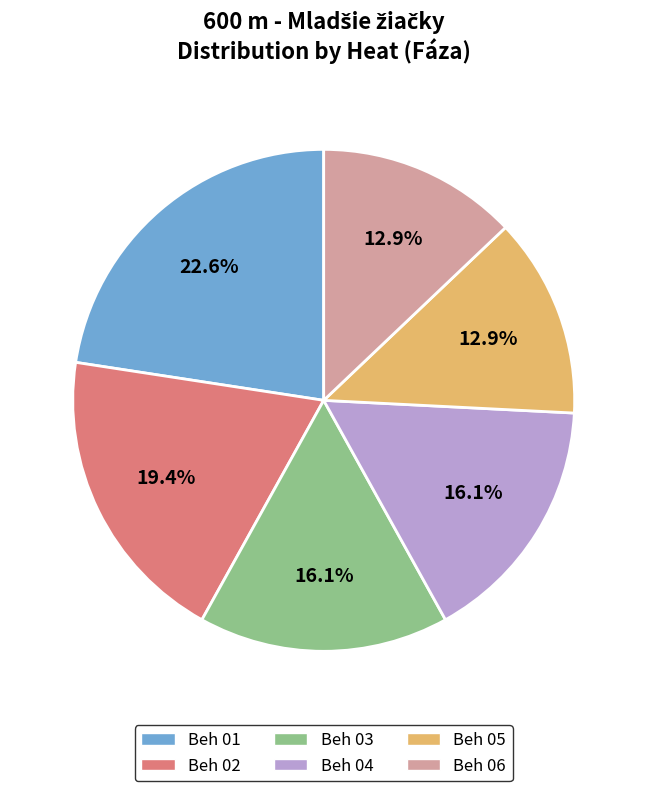

What is the largest slice in the pie chart?

Beh 01